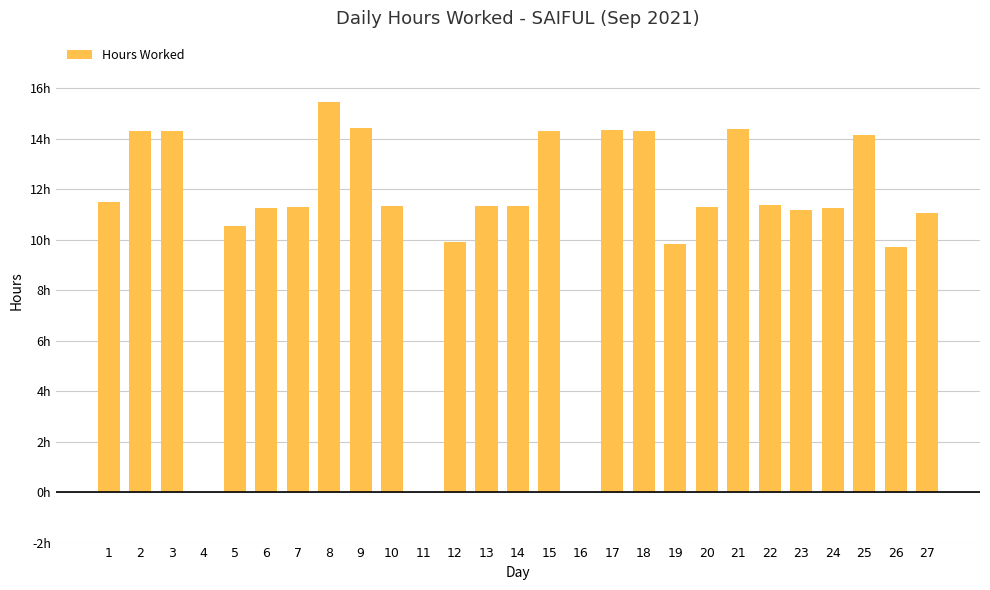

Are the bars horizontal?

No